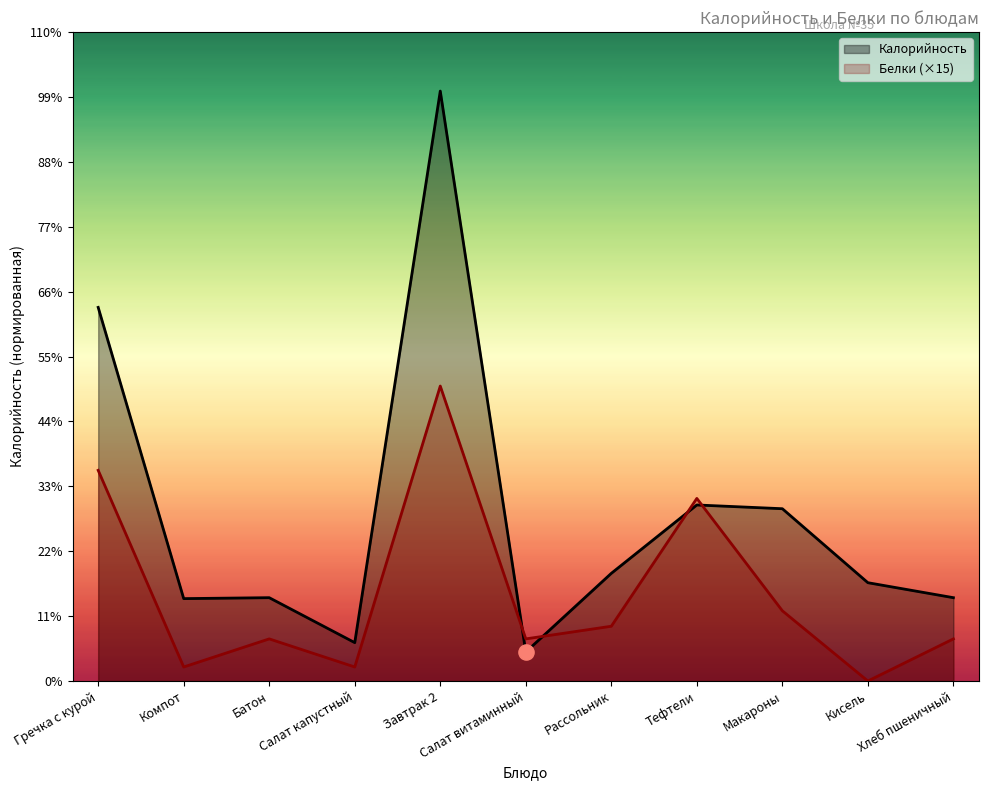

Is the value of Белки at Макароны greater than the value of Калорийность at Макароны?

No